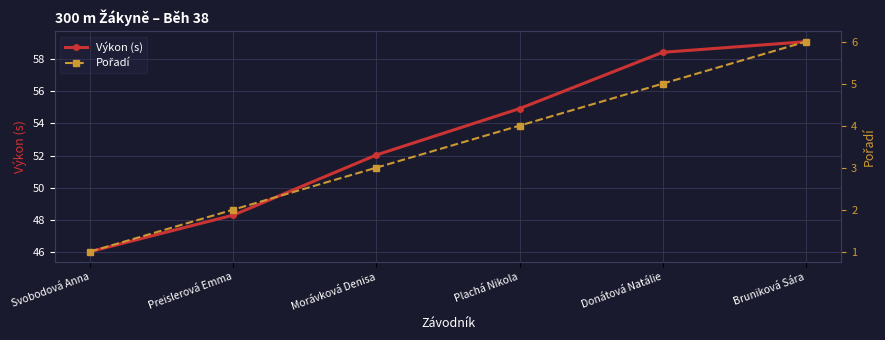

What is the sum of the Výkon (s) values at Preislerová Emma and Svobodová Anna?

94.3